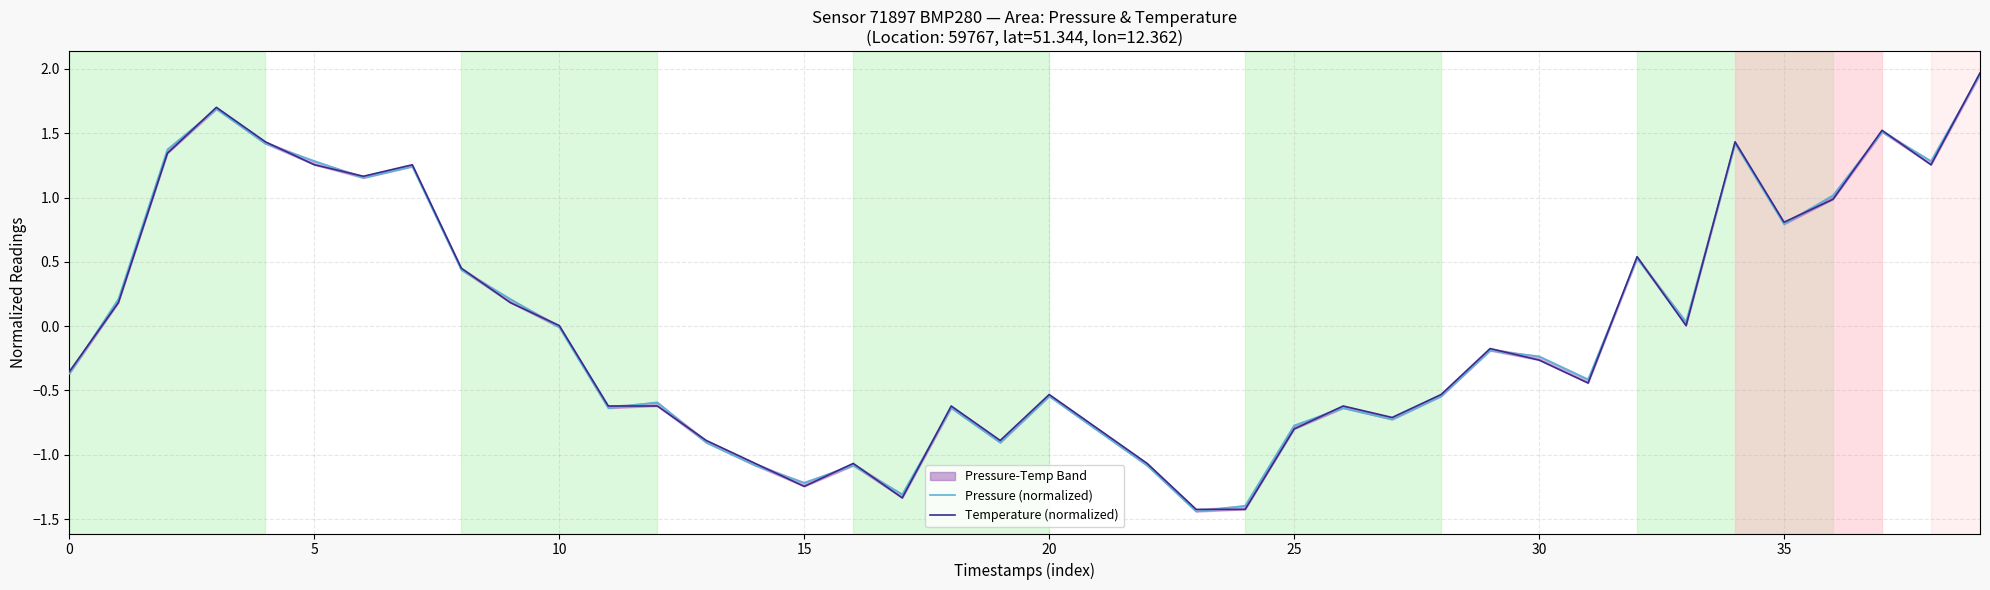

What are all the series names shown in the legend?

Pressure (normalized), Temperature (normalized)